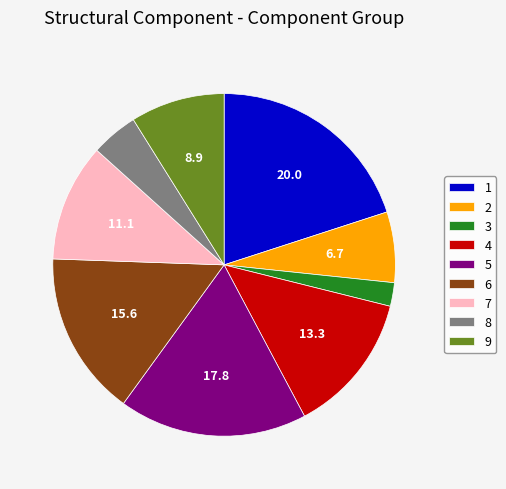

What is the ratio of the value at 4 to the value at 8?

3.0